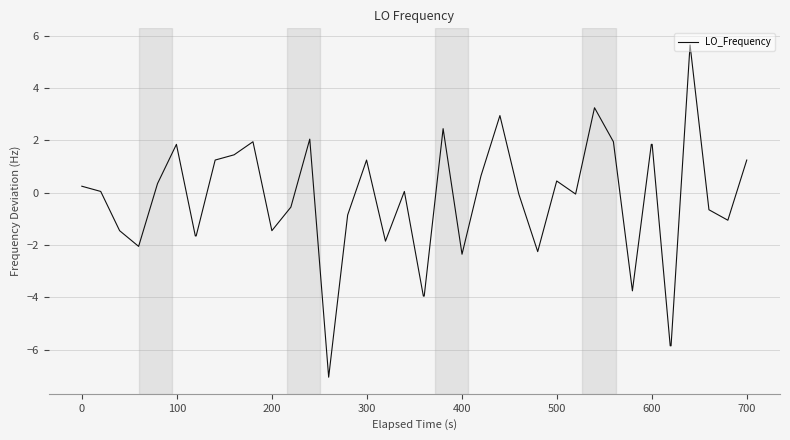

What is the smallest value displayed?

-7.1